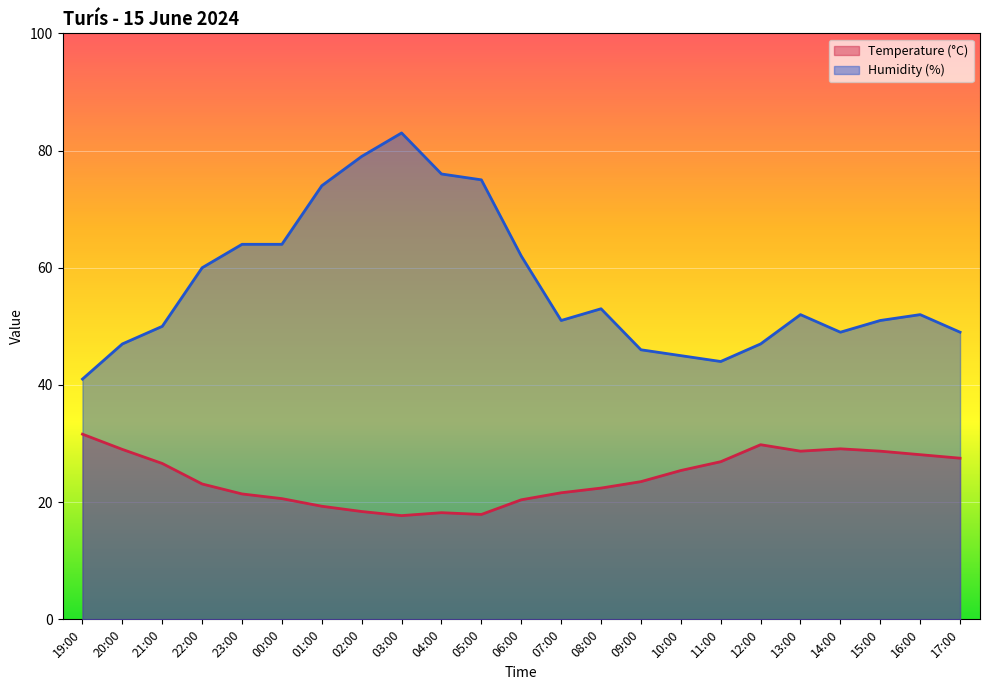

Where is Temperature (°C) nearest to the value 24?

09:00